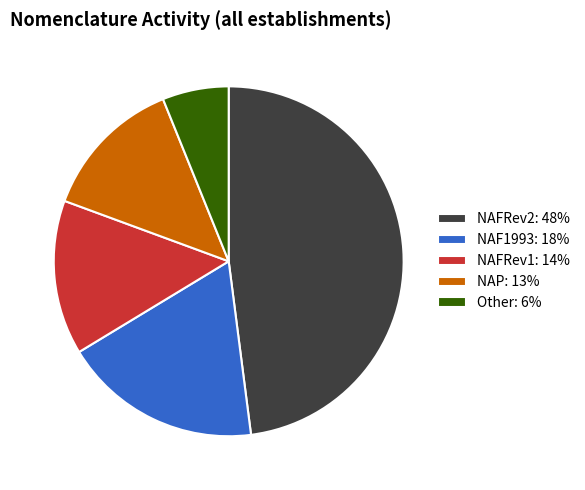

Combined, do NAP and NAFRev1 account for over 50%?

No